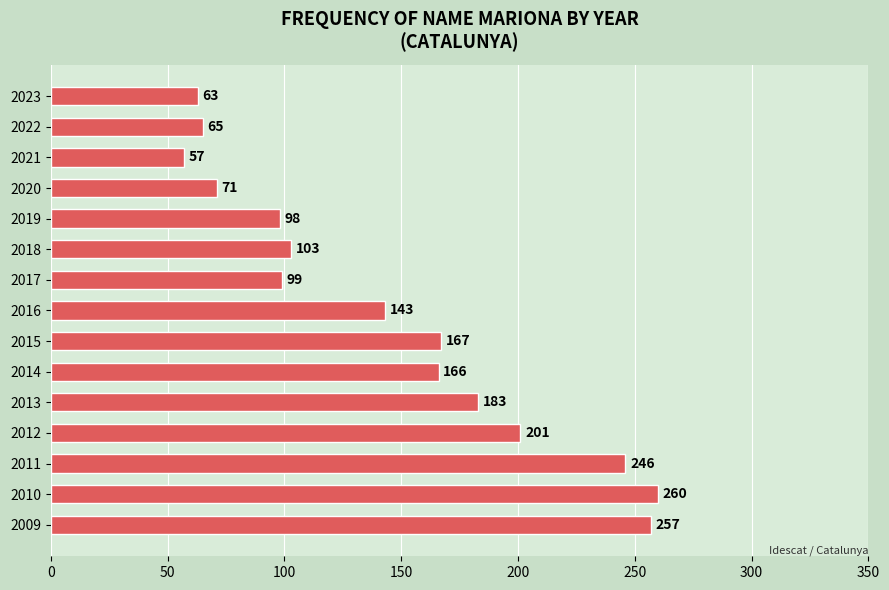

Are the bars grouped side by side (vs. stacked)?

No